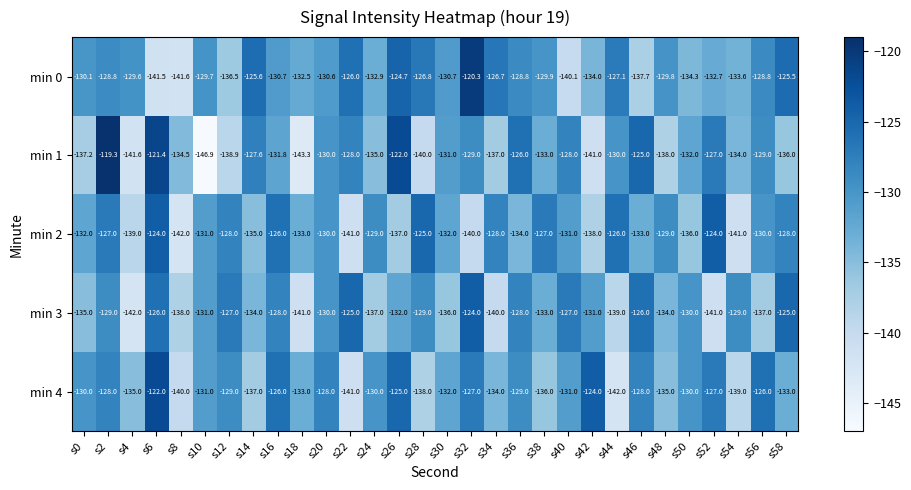

What is the minimum value shown in the chart?

-146.9